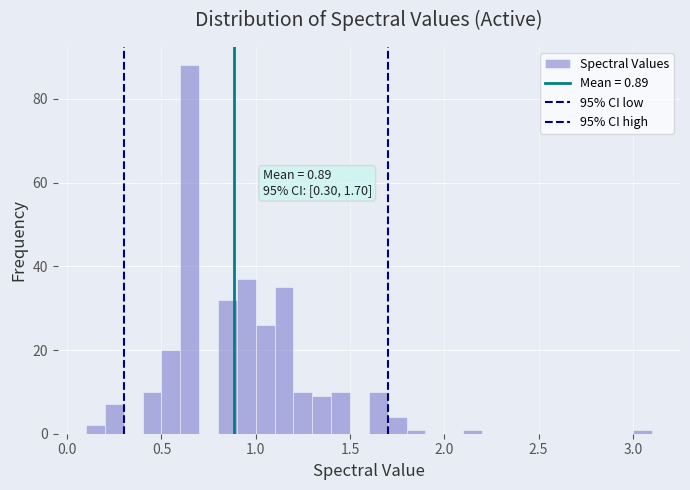

Around what value on the x-axis is the tallest bar? Give the approximate position of its centre, as read against the axis.

0.65